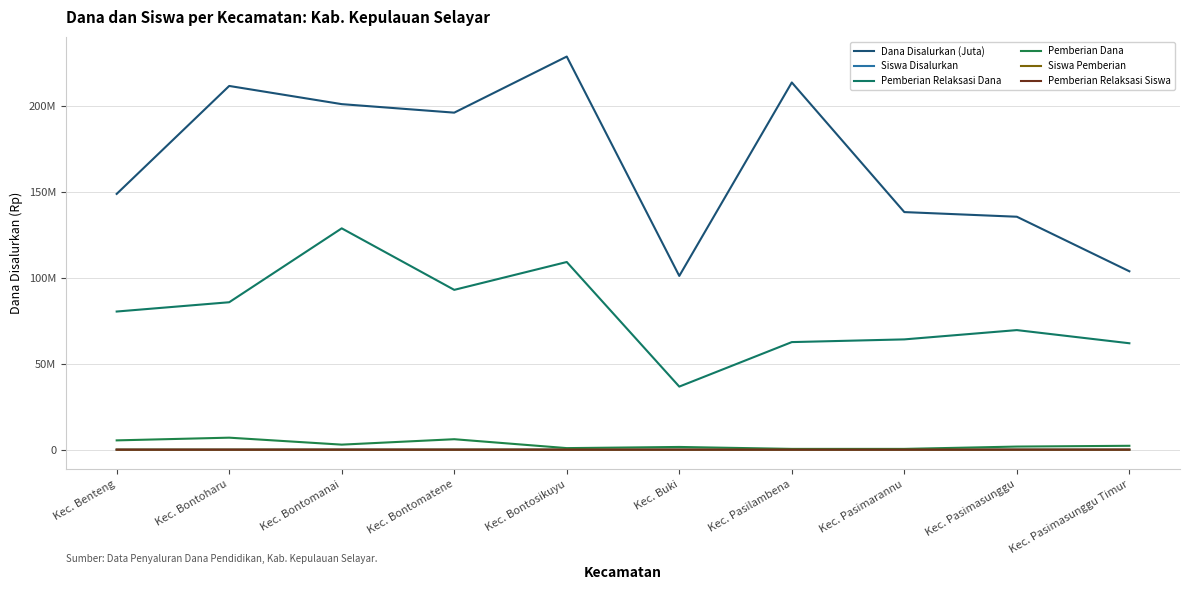

Rank the series by their maximum value, from lowest to highest.

Pemberian Relaksasi Siswa, Siswa Pemberian, Siswa Disalurkan, Pemberian Dana, Pemberian Relaksasi Dana, Dana Disalurkan (Juta)